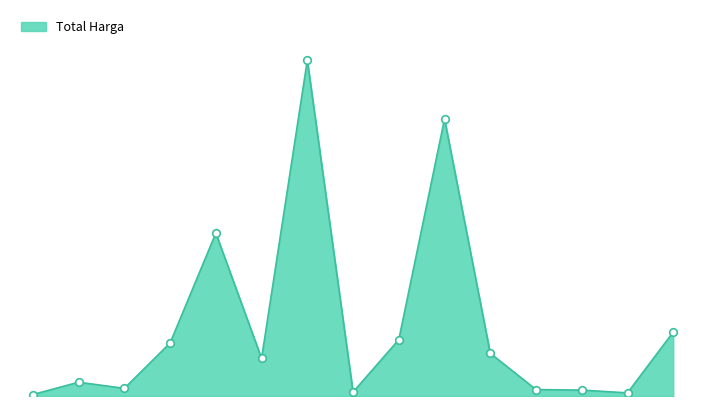

Is this an area chart (filled region under the line)?

Yes